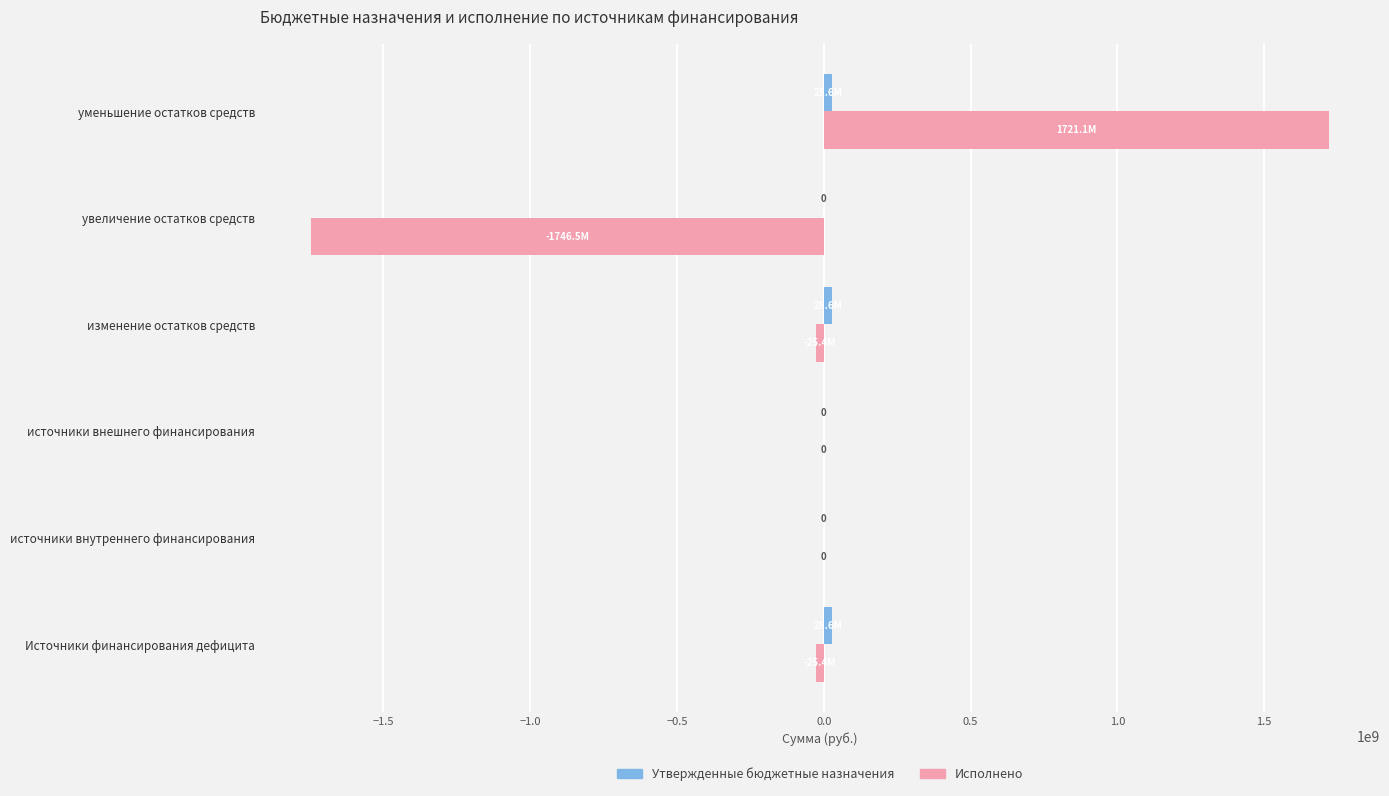

The Исполнено series shows 474610346.4 at уменьшение остатков средств. True or false?

False